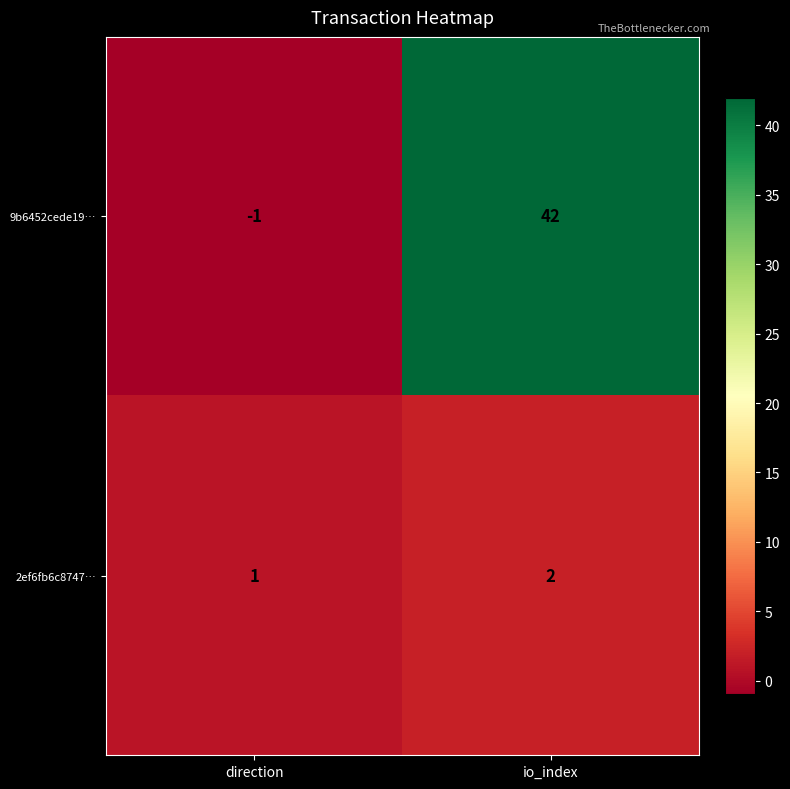

What is the sum of all 2ef6fb6c8747… values?

3